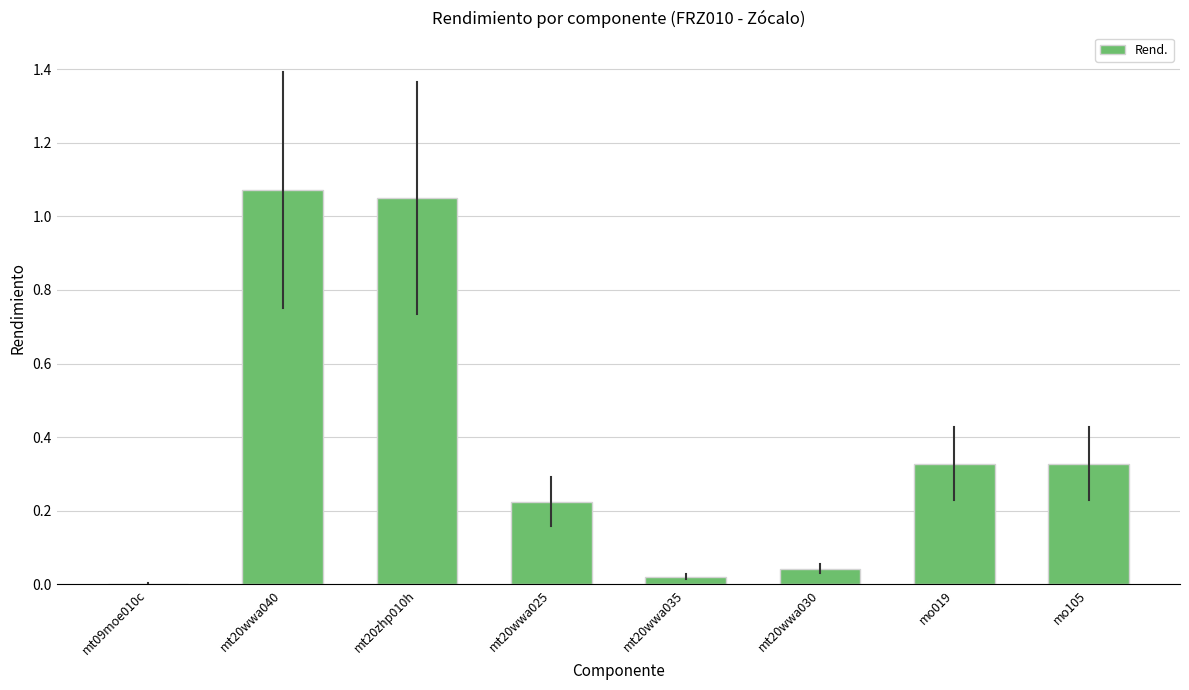

Count the number of categories in the chart.

8